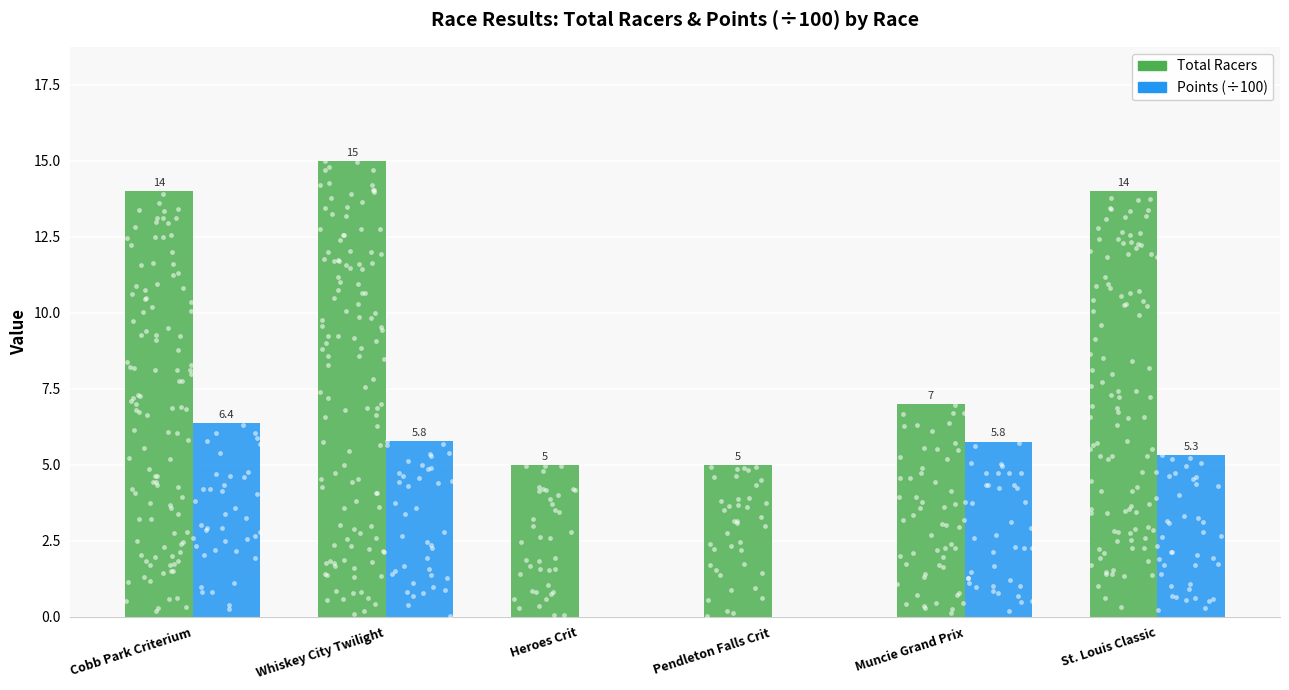

Which series reaches the maximum Y coordinate?

Total Racers